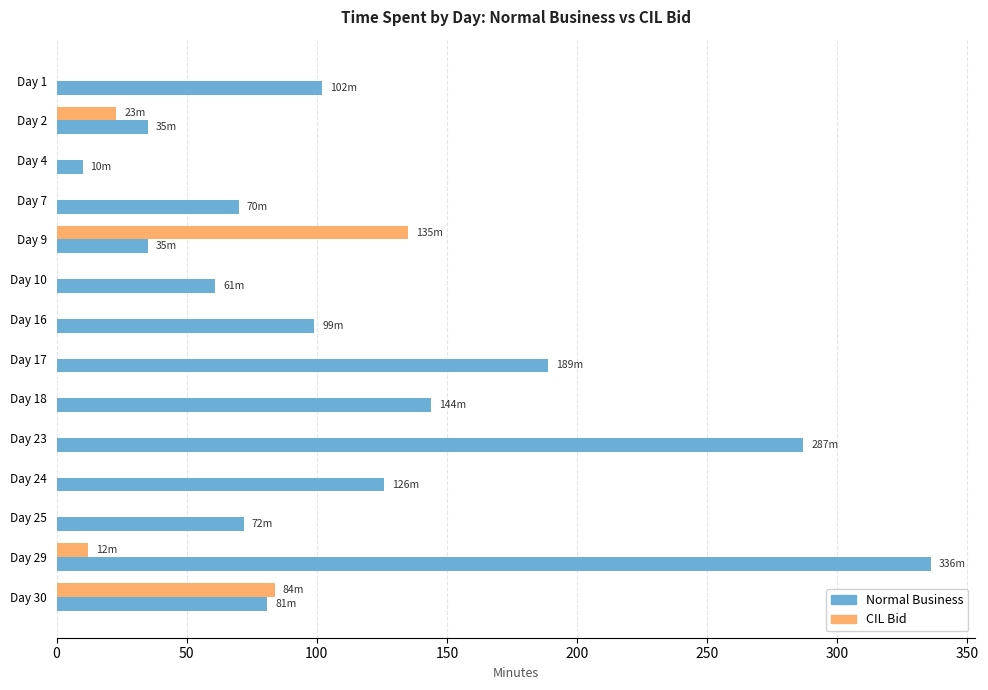

Which category has the highest value in the CIL Bid series?

Day 9